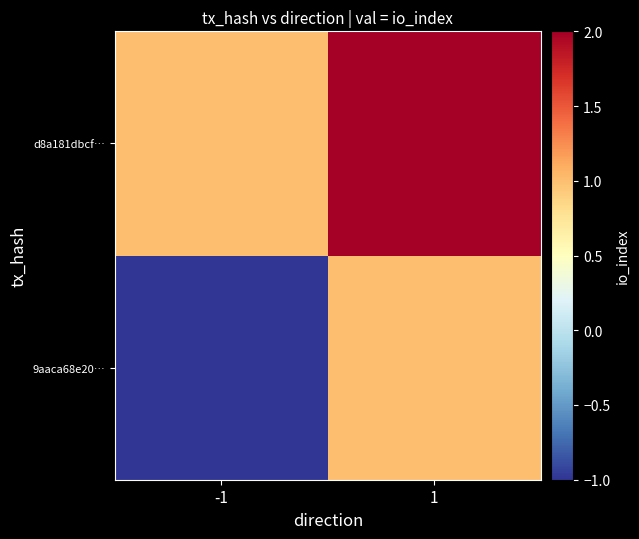

At which category is the sum across all series the highest?

1